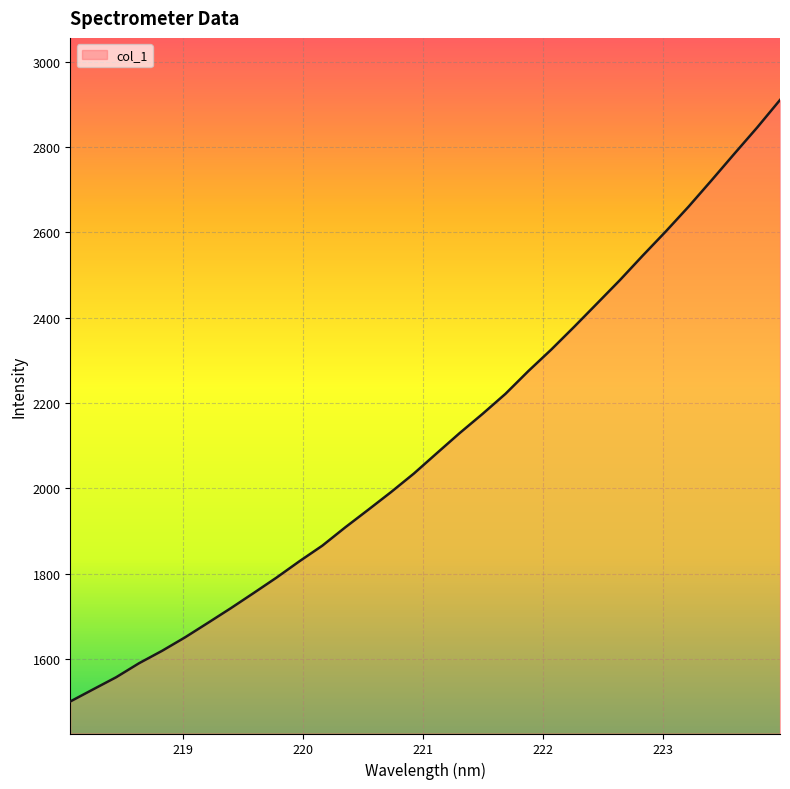

What is the maximum value shown in the chart?

2910.4